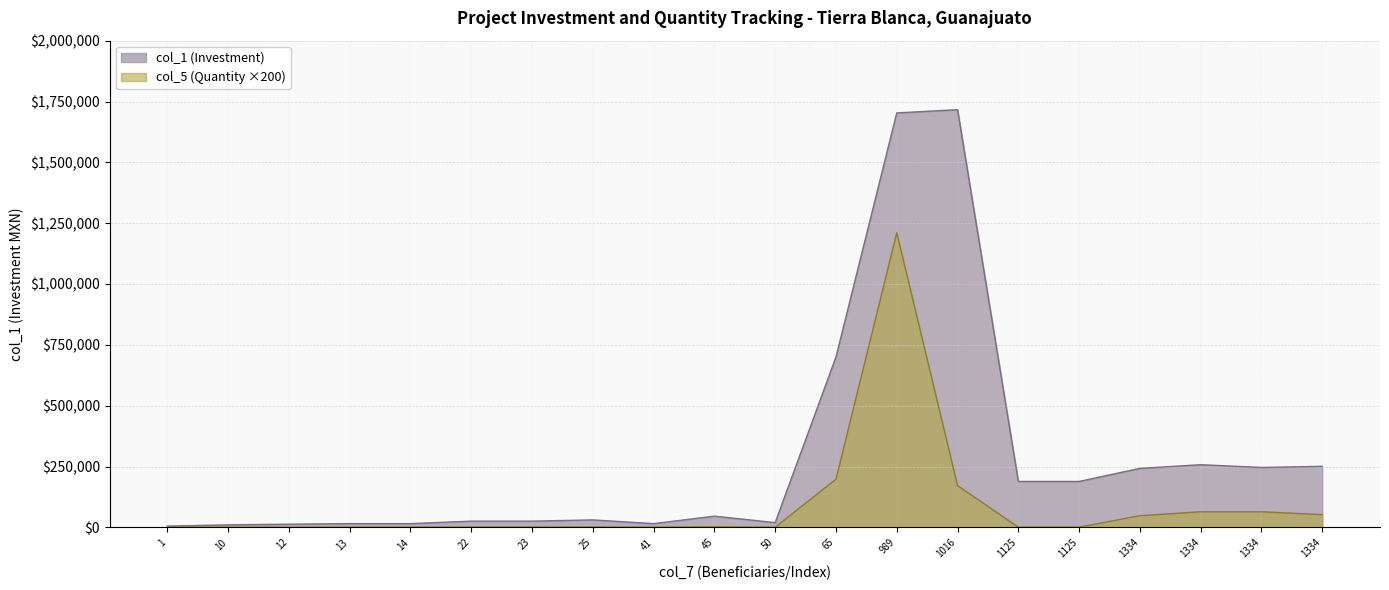

In col_1 (Investment), how many points are higher than both neighbors (excluding endpoints)?

4